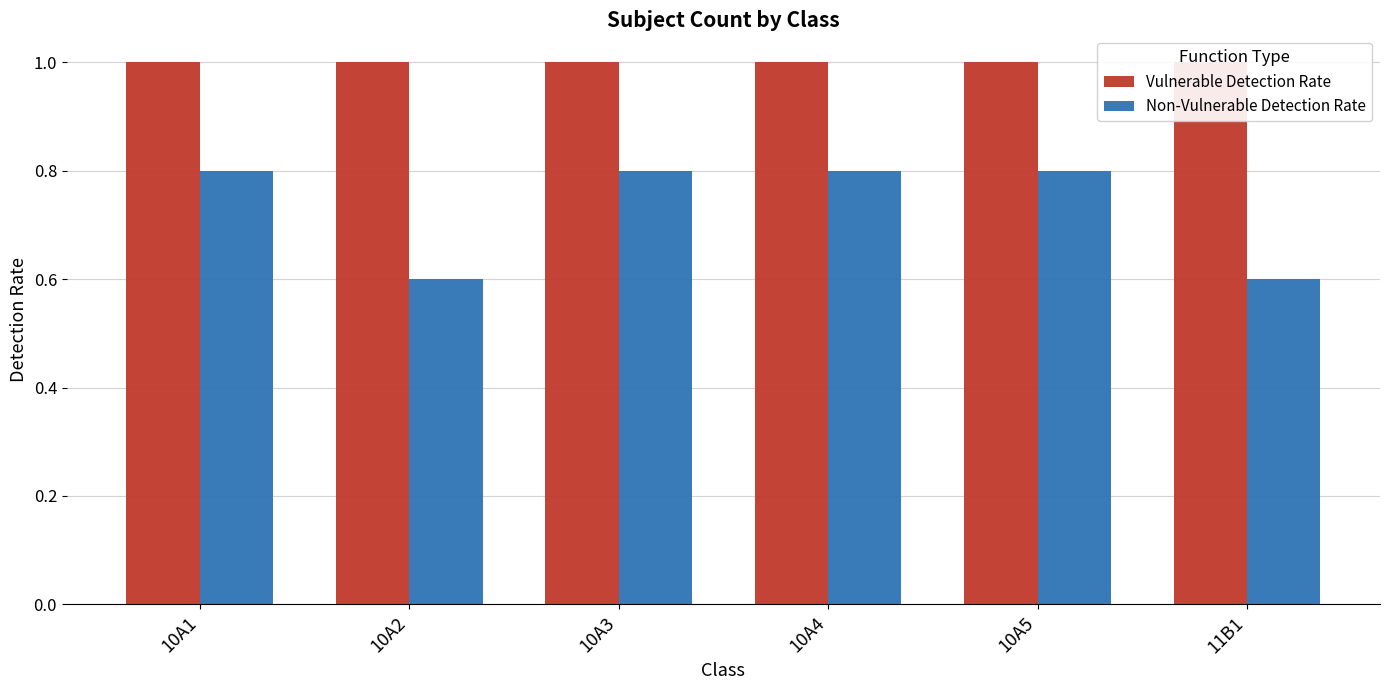

What is the approximate value of Vulnerable Detection Rate at 10A1?

1.0